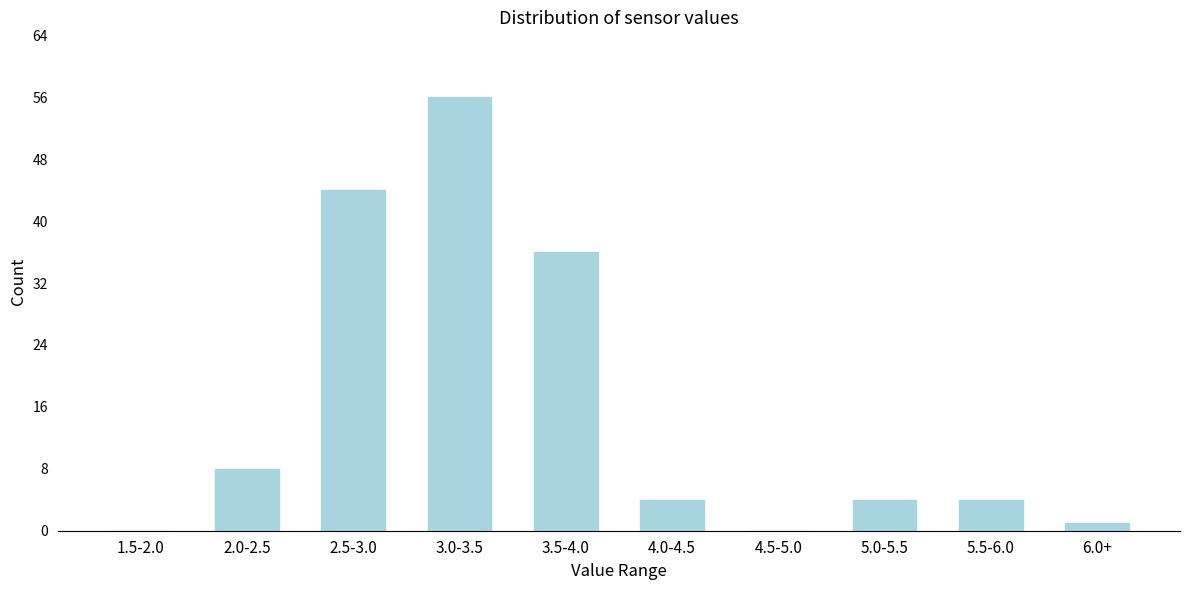

Reading left to right, transcribe all the data shown in this chart.

1.5-2.0=0	2.0-2.5=8	2.5-3.0=44	3.0-3.5=56	3.5-4.0=36	4.0-4.5=4	4.5-5.0=0	5.0-5.5=4	5.5-6.0=4	6.0+=1